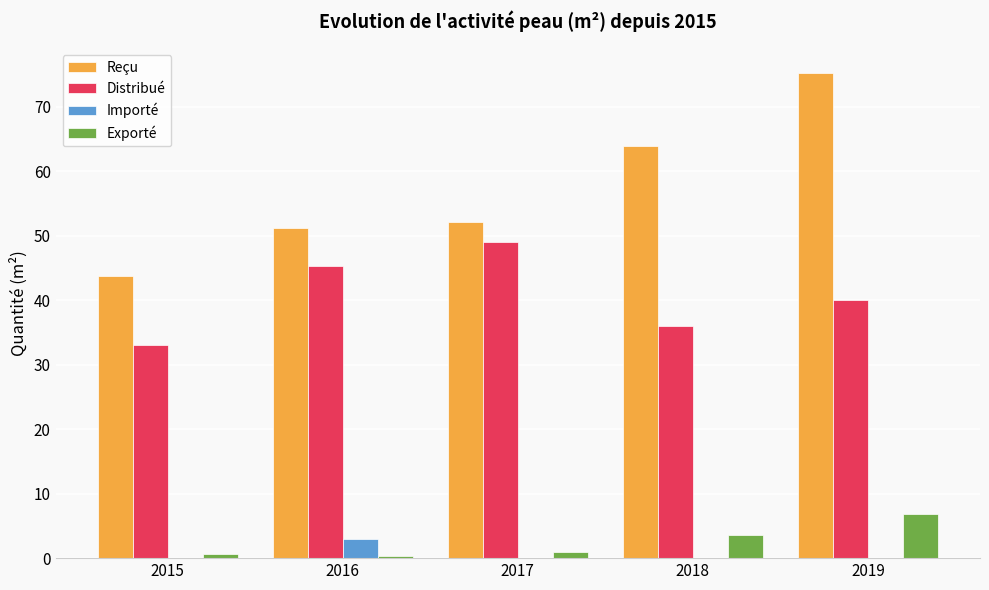

Which series has the largest total across all categories?

Reçu